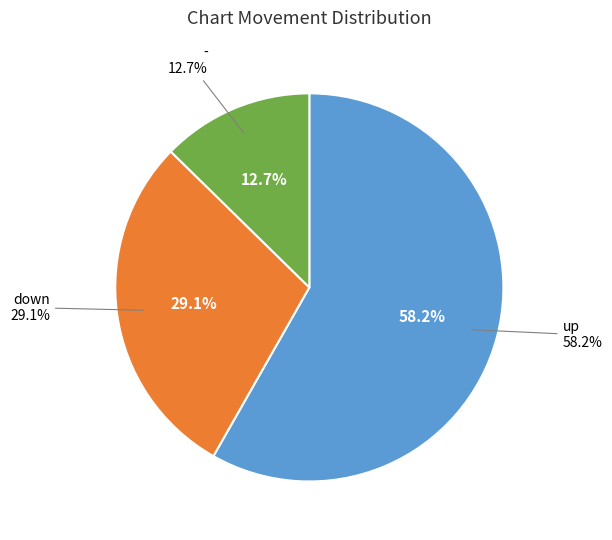

To the nearest percent, what portion does up represent?

58%